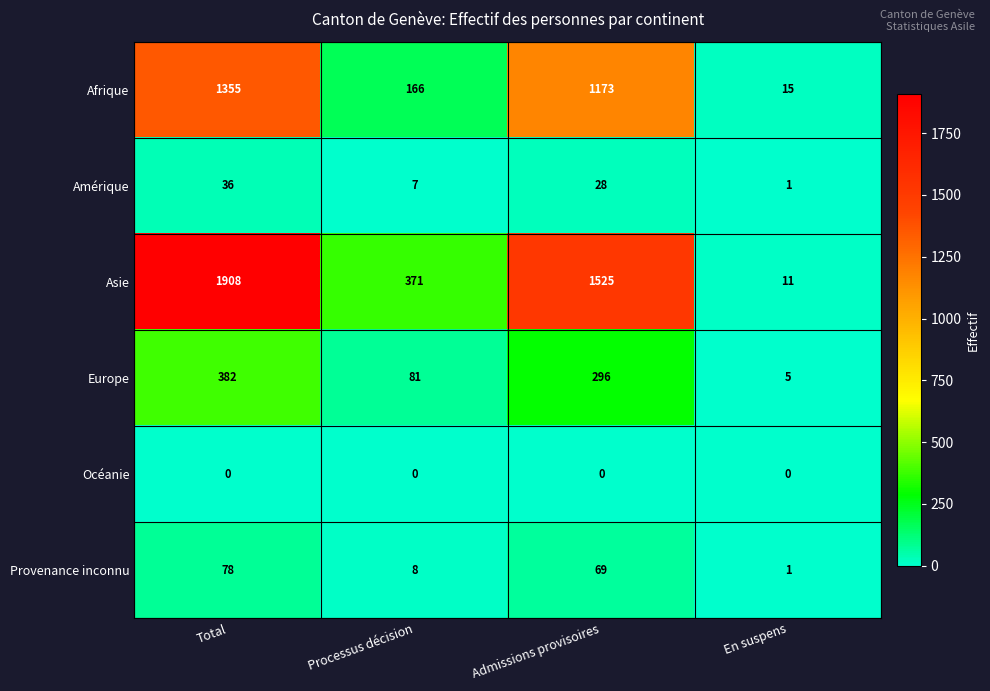

Between Total and Processus décision, which series saw the biggest shift?

Asie